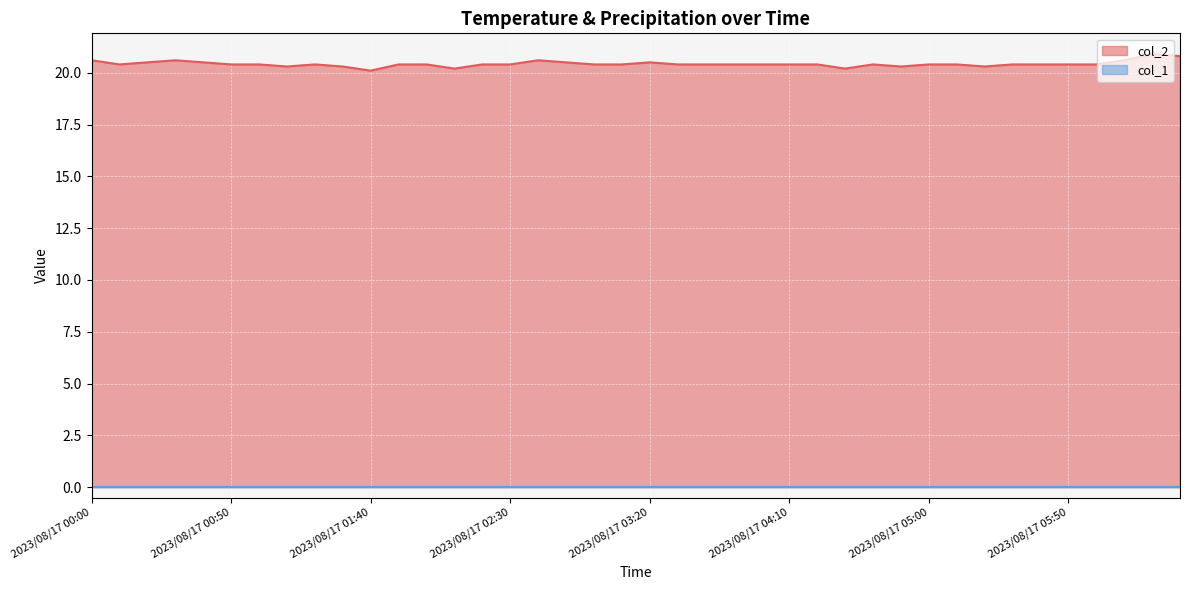

What is the change in value from 2023/08/17 01:20 to 2023/08/17 01:40?

-0.3